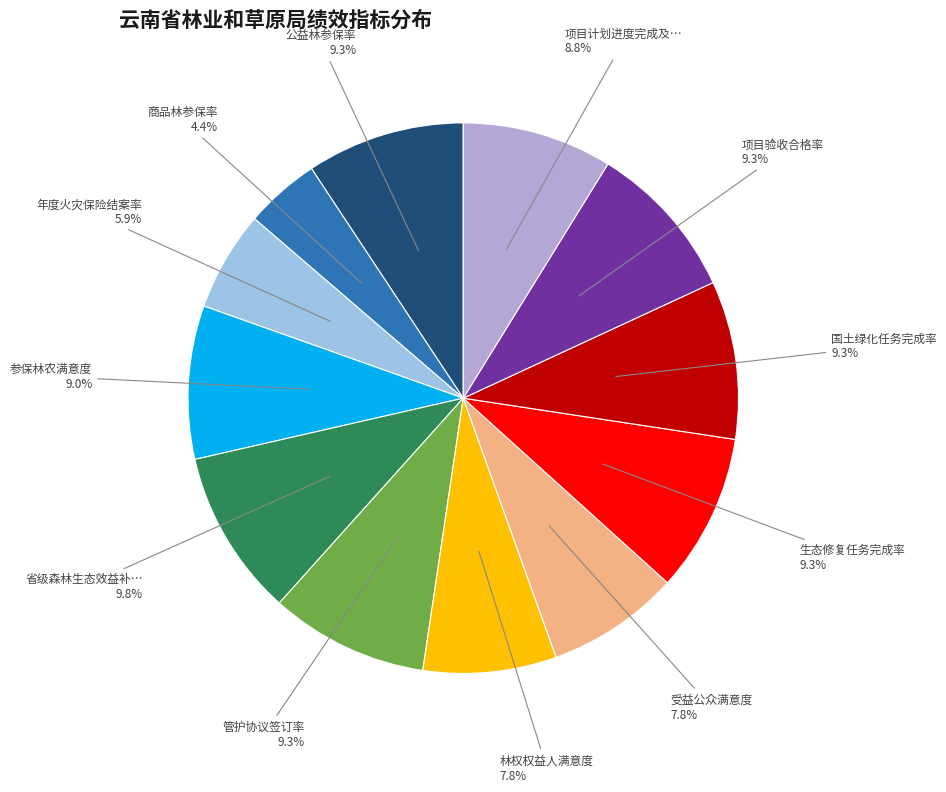

Rank the categories by value from lowest to highest.

商品林参保率, 年度火灾保险结案率, 林权权益人满意度, 受益公众满意度, 项目计划进度完成及时率, 参保林农满意度, 公益林参保率, 管护协议签订率, 生态修复任务完成率, 国土绿化任务完成率, 项目验收合格率, 省级森林生态效益补偿森林管护任务完成率